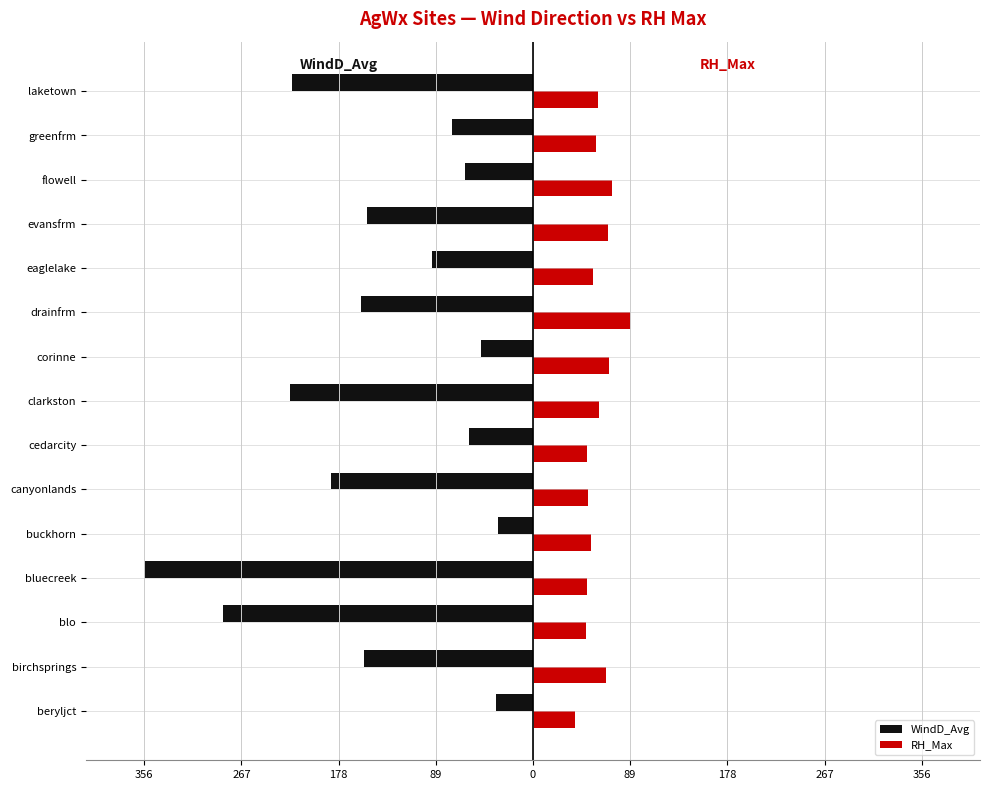

What is the average value of the RH_Max series?

59.4